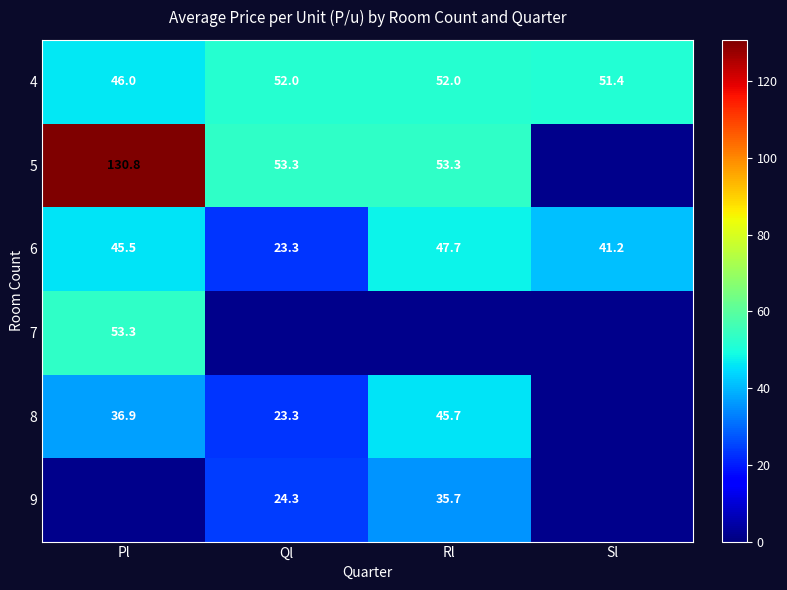

At which label does 6 reach its minimum?

Ql